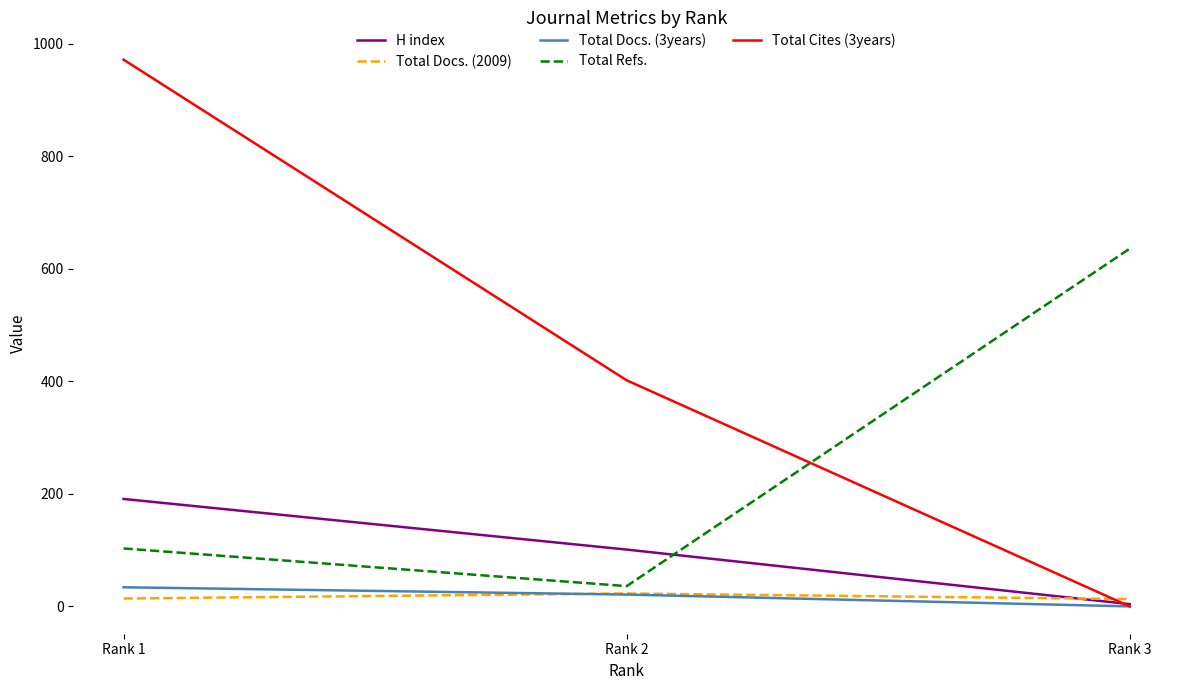

Rank the categories by H index value from highest to lowest.

Rank 1, Rank 2, Rank 3